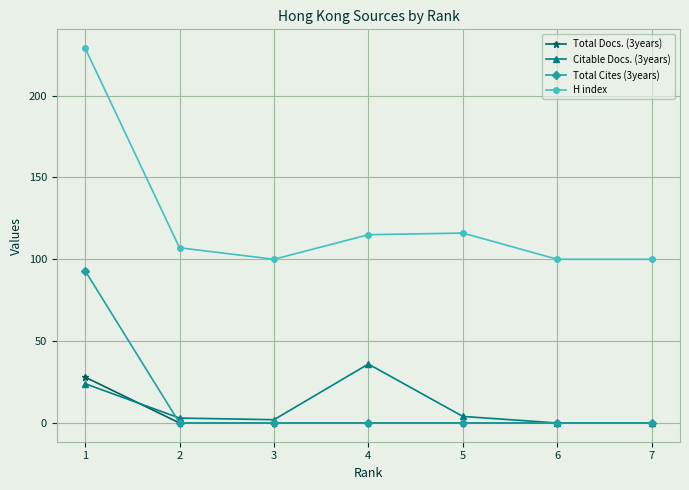

At which category is the sum across all series the highest?

1